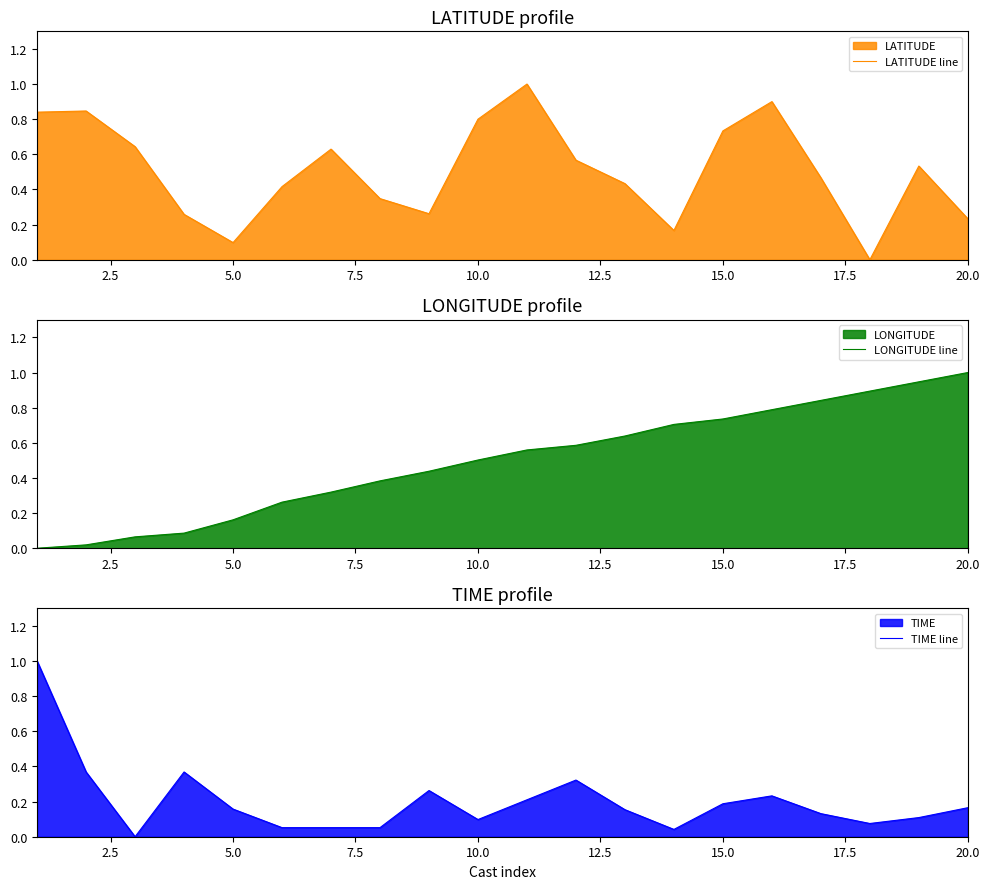

After their last crossing, which series has the higher values: LONGITUDE line or TIME line?

LONGITUDE line